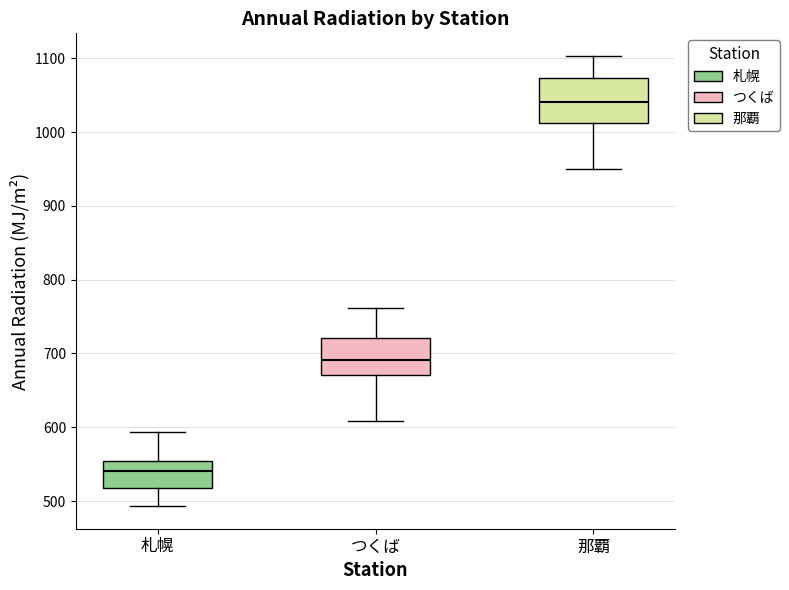

Reading left to right, transcribe this box plot: for each box, give where its median line is, the range the box spans, and where its two whiskers end, as read against the y-axis. The values are not printed on the chart, so give them approximately, as read against the axis.

札幌: median 540, box 520 to 550, whiskers 490 to 590
つくば: median 690, box 670 to 720, whiskers 610 to 760
那覇: median 1040, box 1010 to 1070, whiskers 950 to 1100